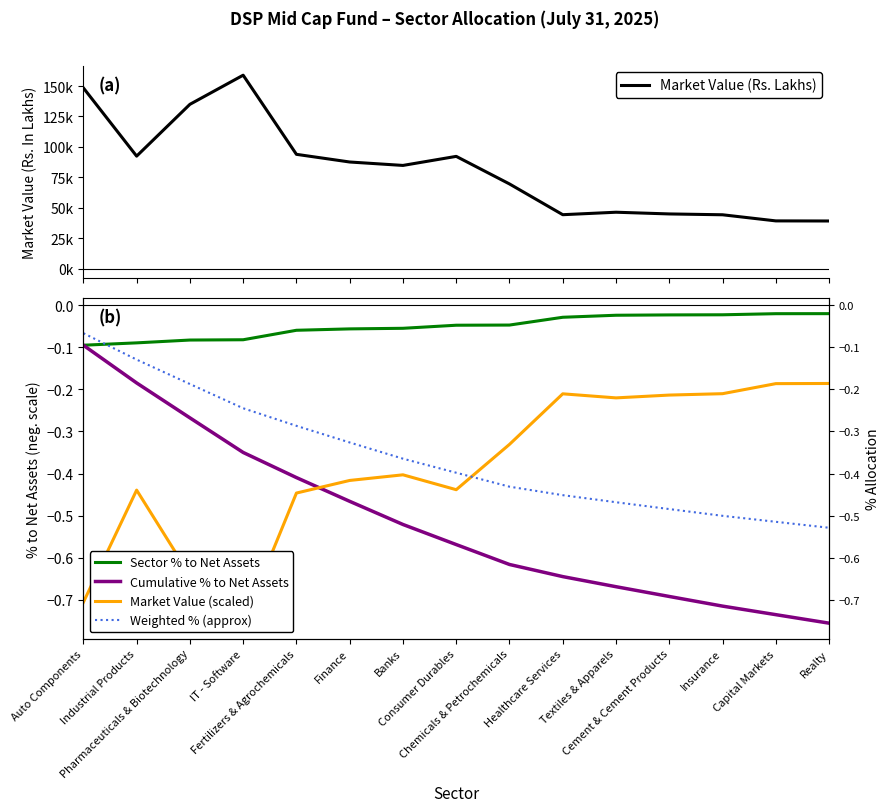

What value does the Market Value (scaled) series have at Fertilizers & Agrochemicals?

-0.4